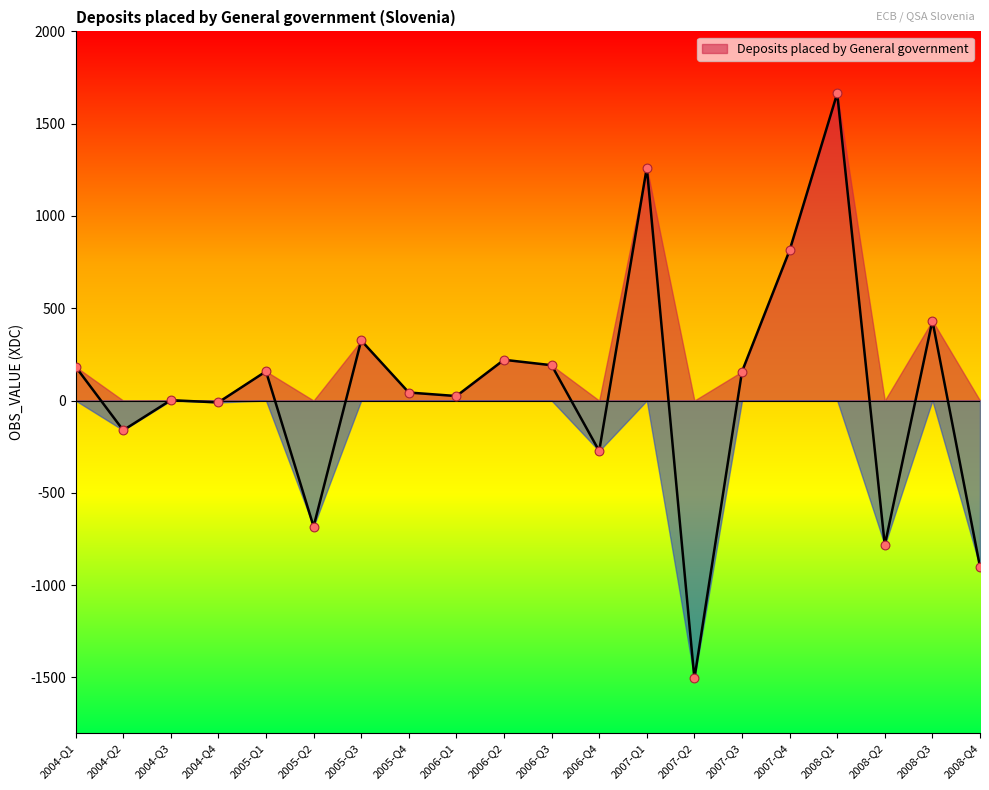

Which has a higher value, 2006-Q2 or 2005-Q2?

2006-Q2